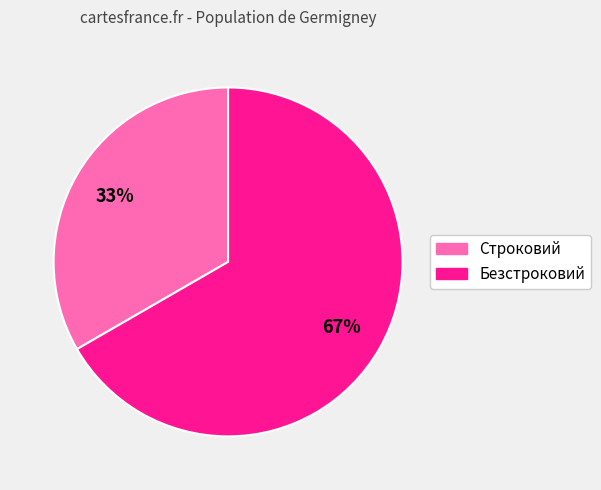

Is it true that Безстроковий is 78% of the pie?

False